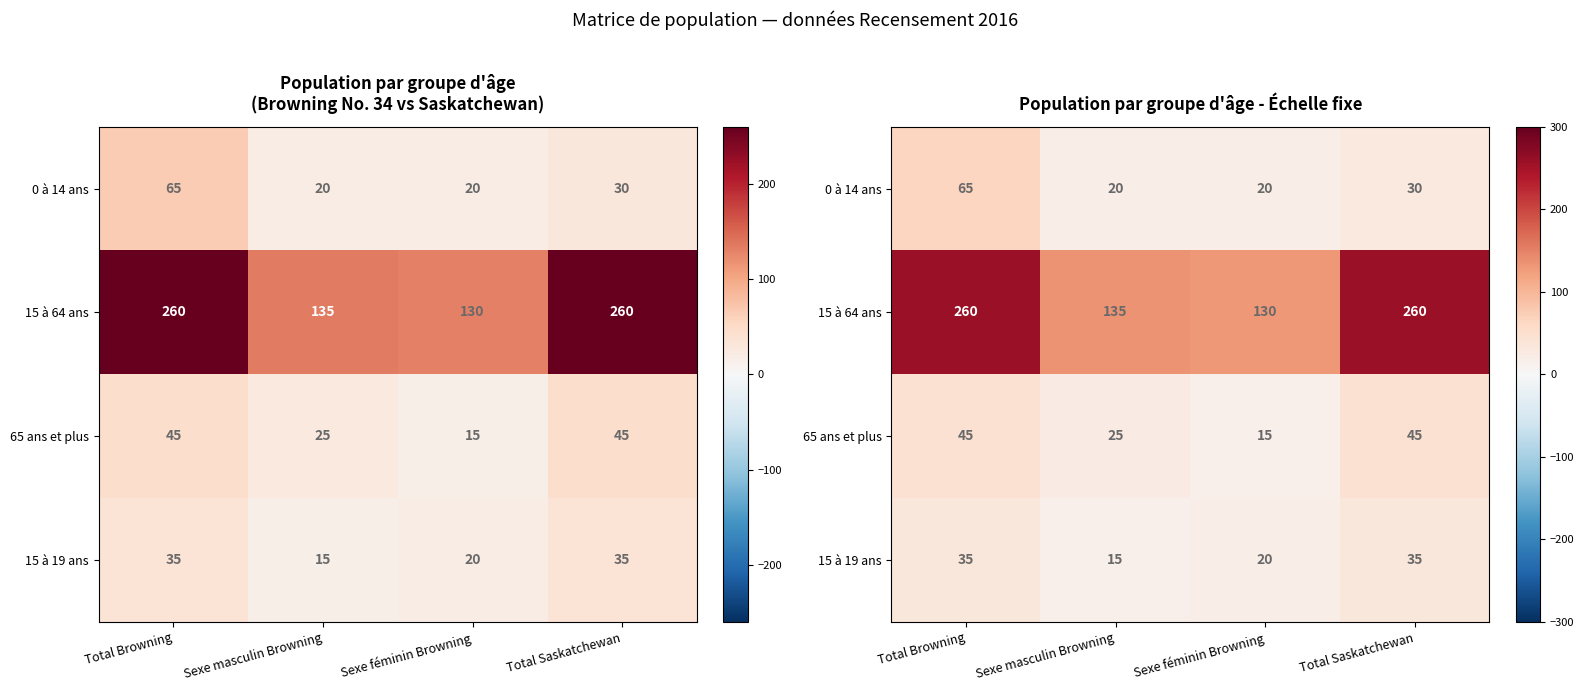

What is the spread (max minus min) of values at Sexe féminin Browning?

115